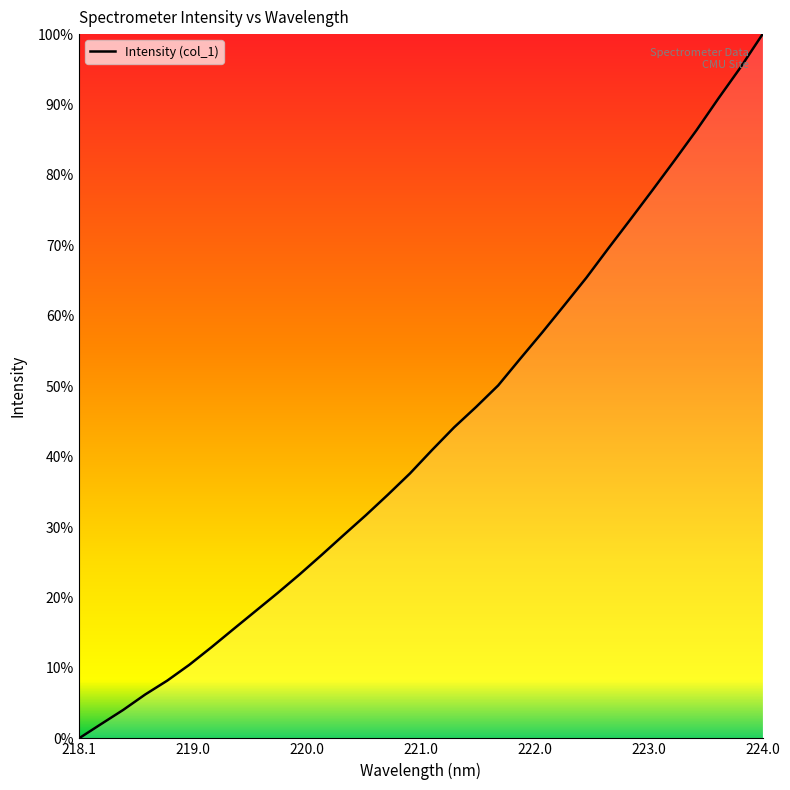

Which category has the highest value across all series?

224.0